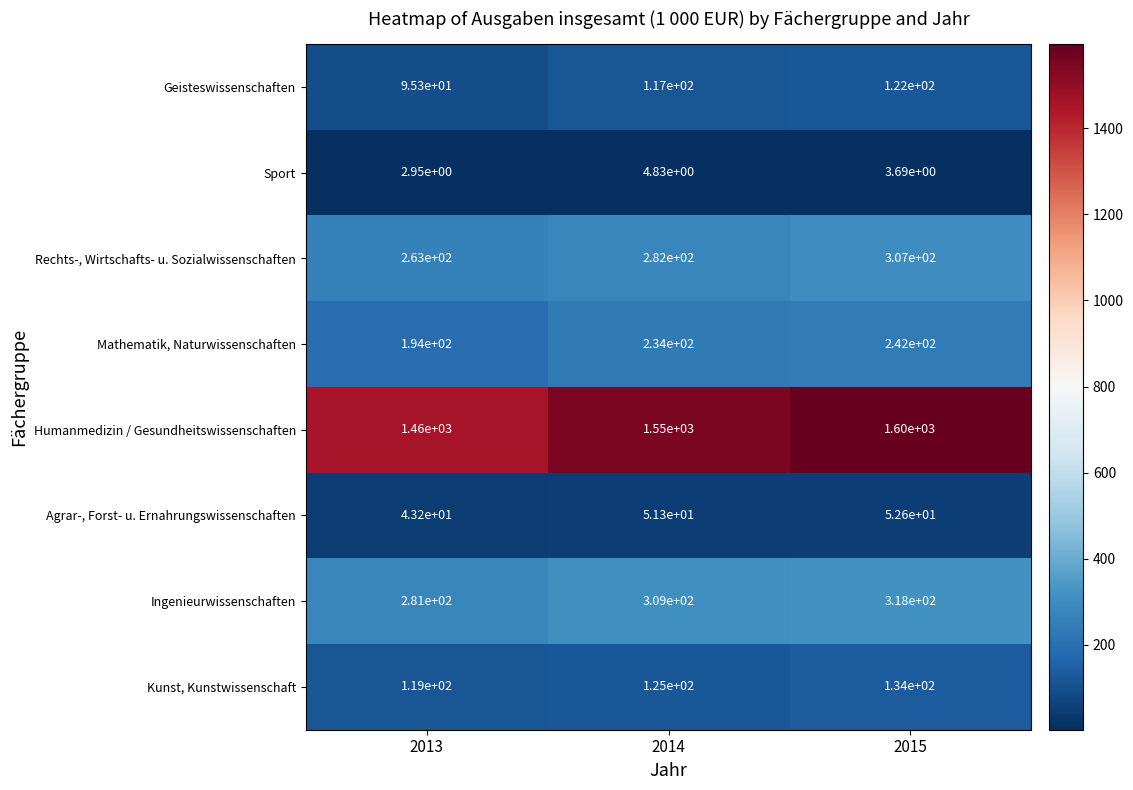

Which label corresponds to the largest value in the chart?

2015